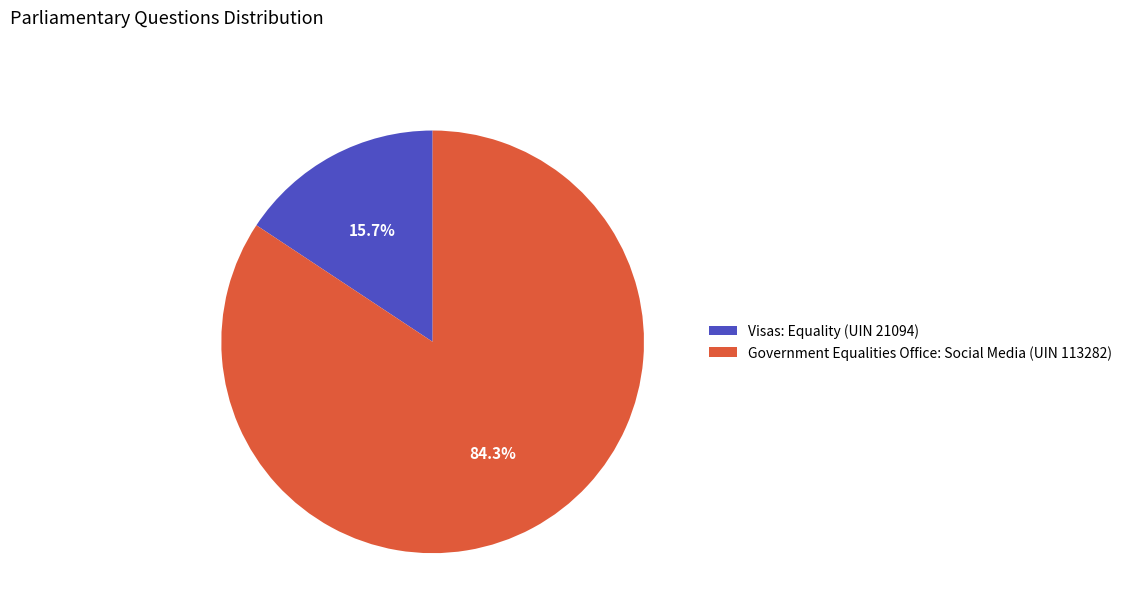

Does Government Equalities Office: Social Media (UIN 113282) account for over 50% of the chart?

Yes